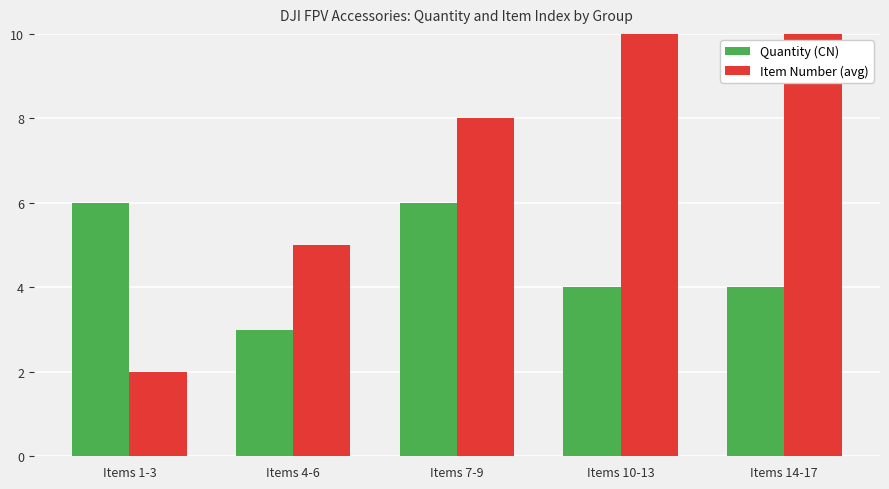

At which label does Quantity (CN) reach its minimum?

Items 4-6